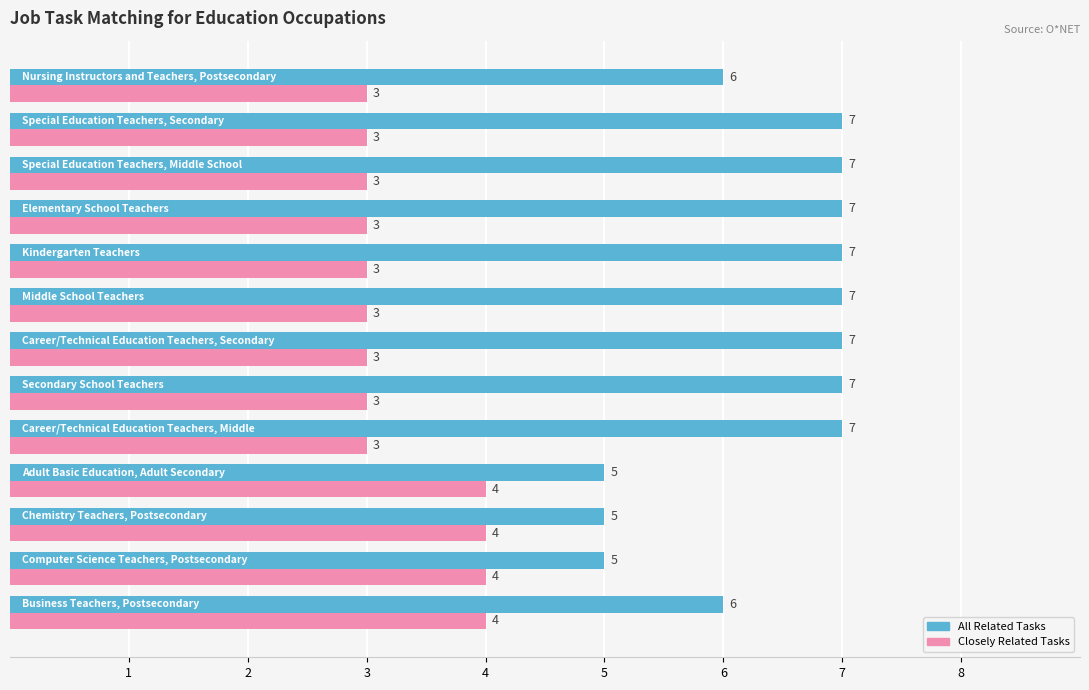

How many categories are shown in the chart?

13